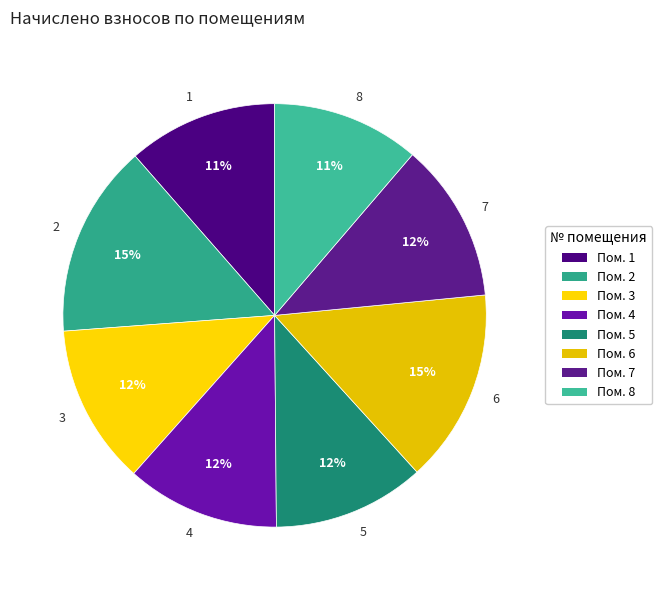

How many segments does this pie chart have?

8